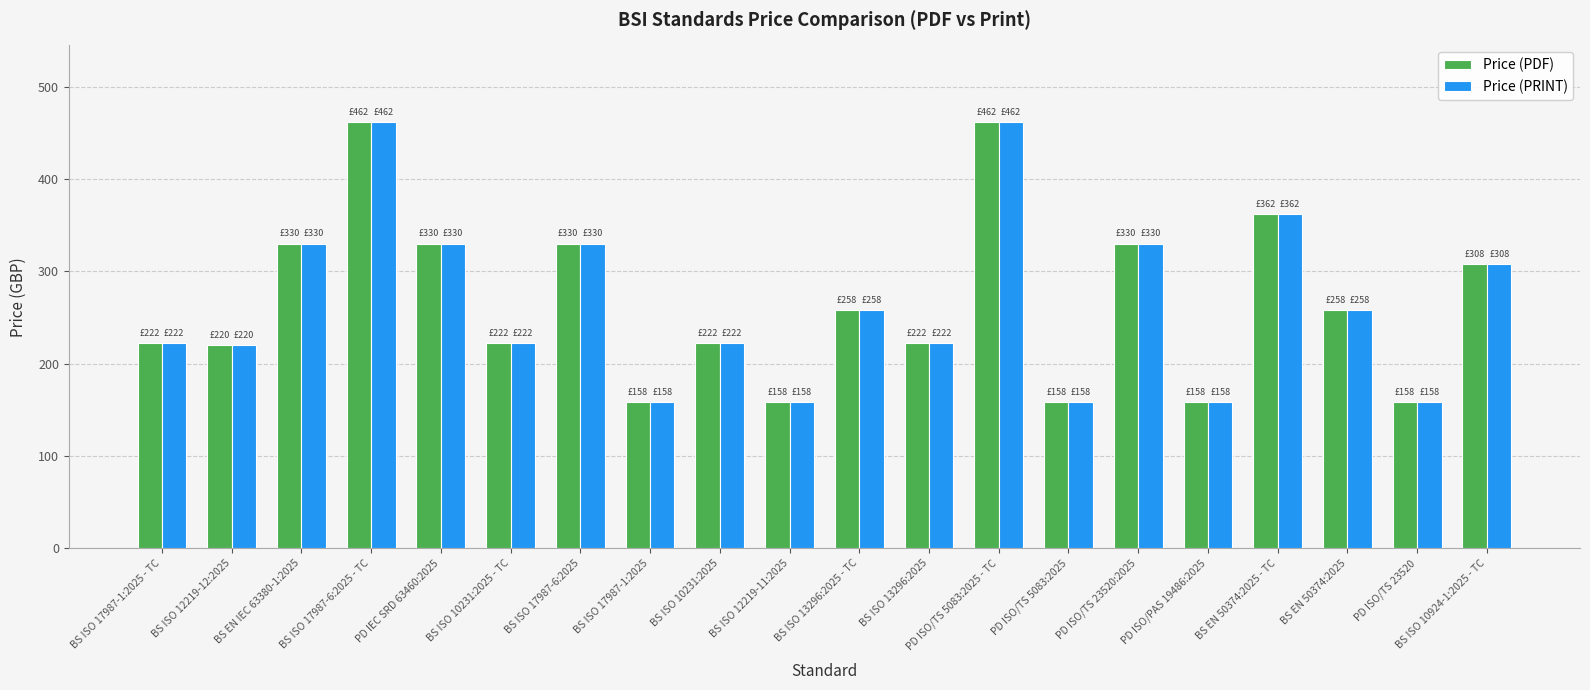

The Price (PRINT) series shows 458 at BS ISO 13296:2025 - TC. True or false?

False